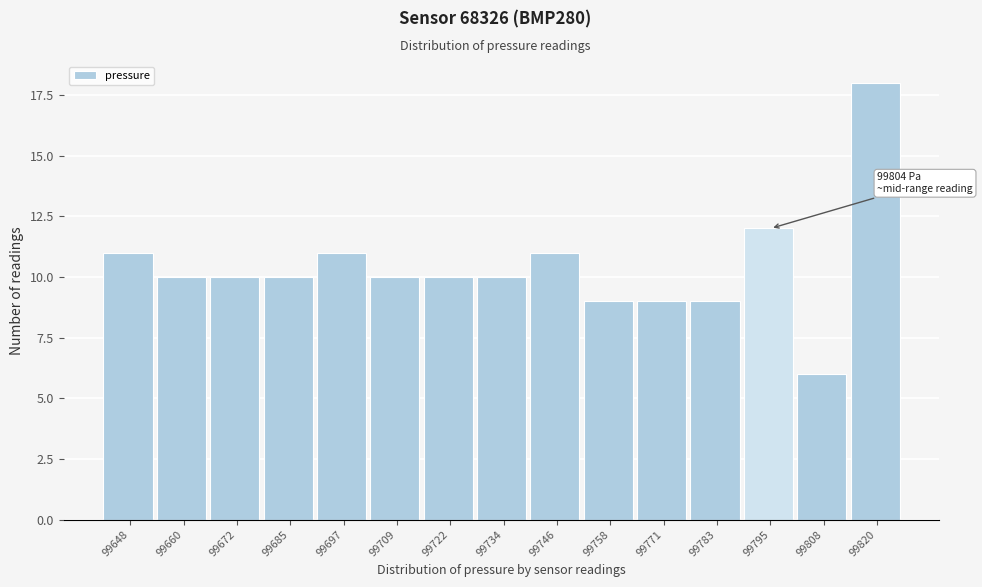

Reading right to left, transcribe all the data shown in this chart.

18	6	12	9	9	9	11	10	10	10	11	10	10	10	11